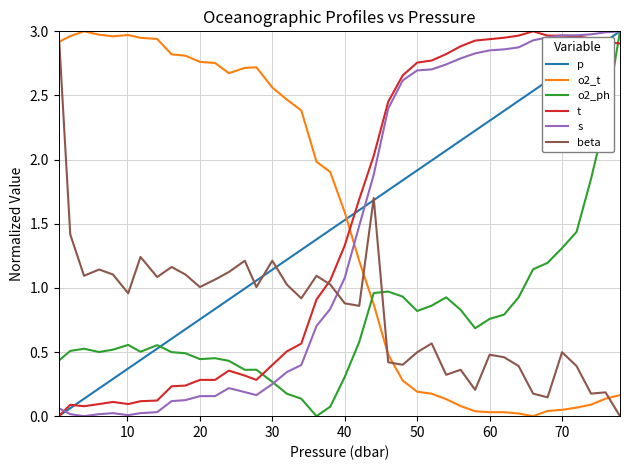

In beta, how many points are lower than both neighbors (excluding endpoints)?

12